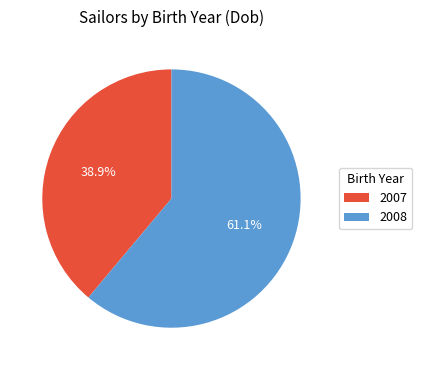

To the nearest percent, what portion does 2007 represent?

39%